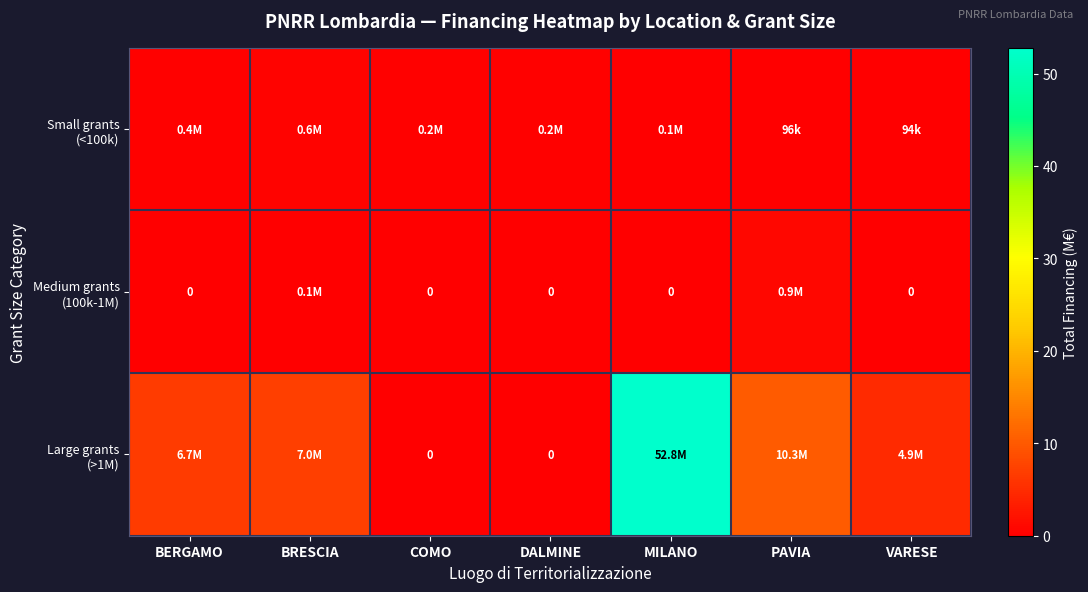

At which label does Medium grants (100k-1M) reach its minimum?

BERGAMO